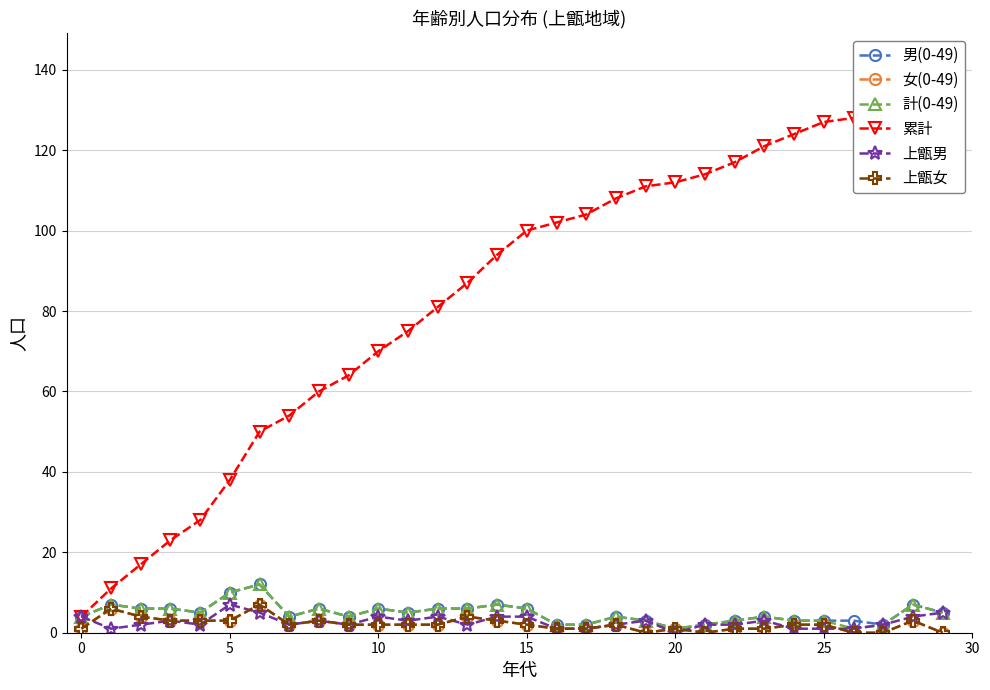

True or false: 計(0-49) and 男(0-49) cross at least once.

False